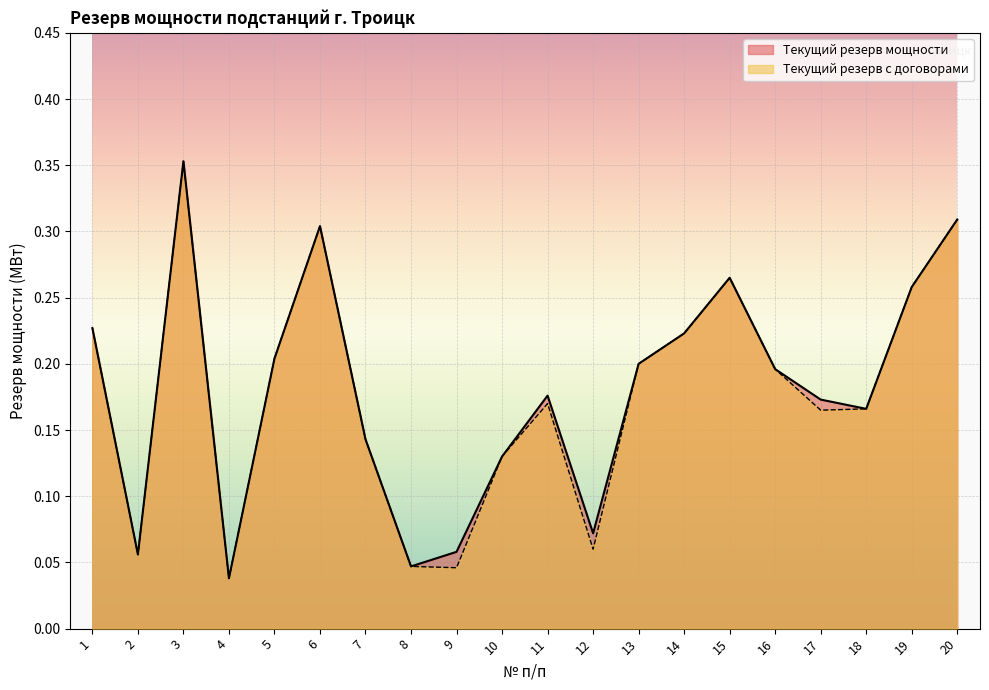

Which category has the lowest value across all series?

4